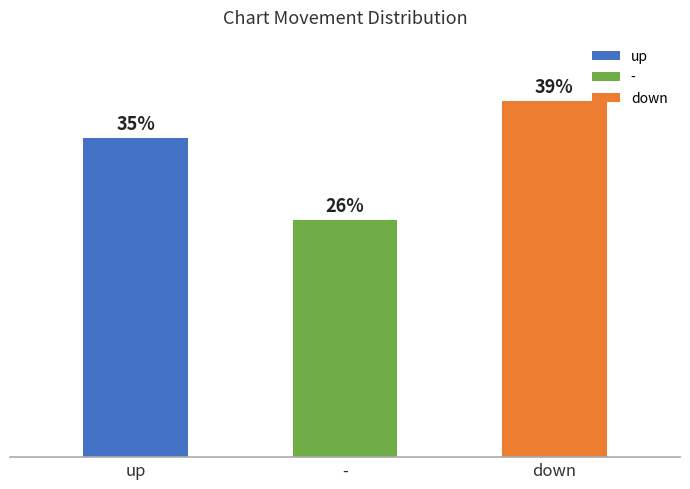

Rank the categories by value from highest to lowest.

down, up, -